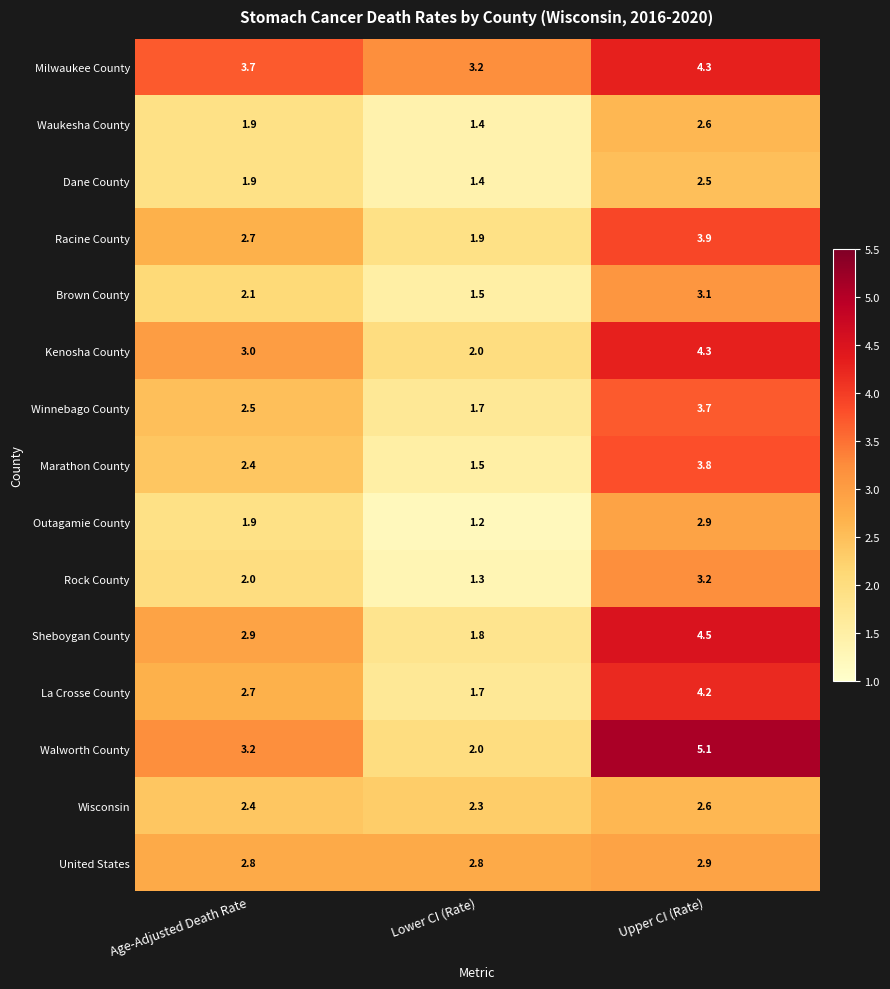

List the labels in order of Rock County value, largest first.

Upper CI (Rate), Age-Adjusted Death Rate, Lower CI (Rate)